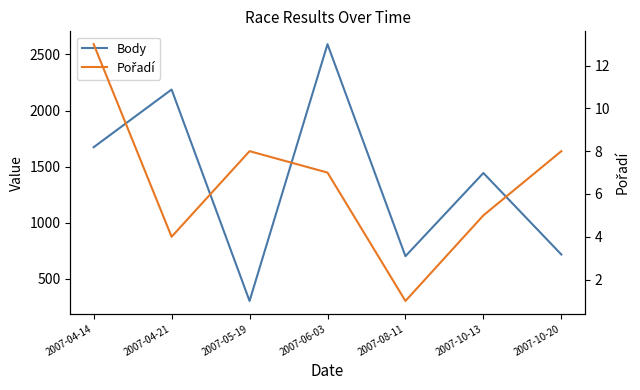

Which series has the largest total across all categories?

Body